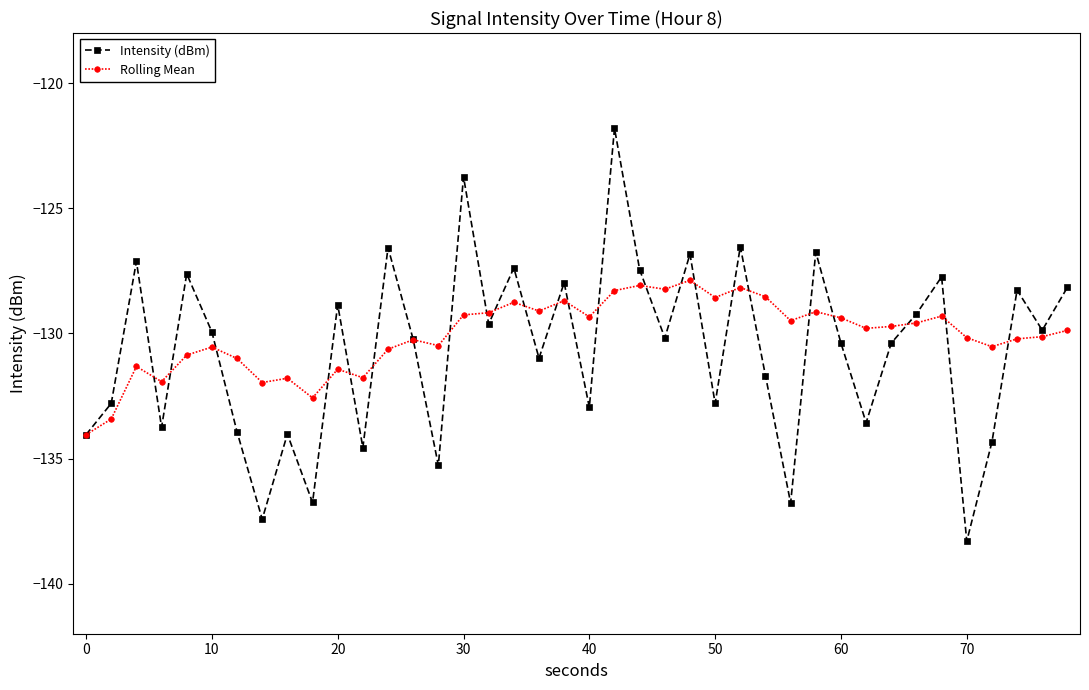

Does the chart display data point markers on the line(s)?

Yes